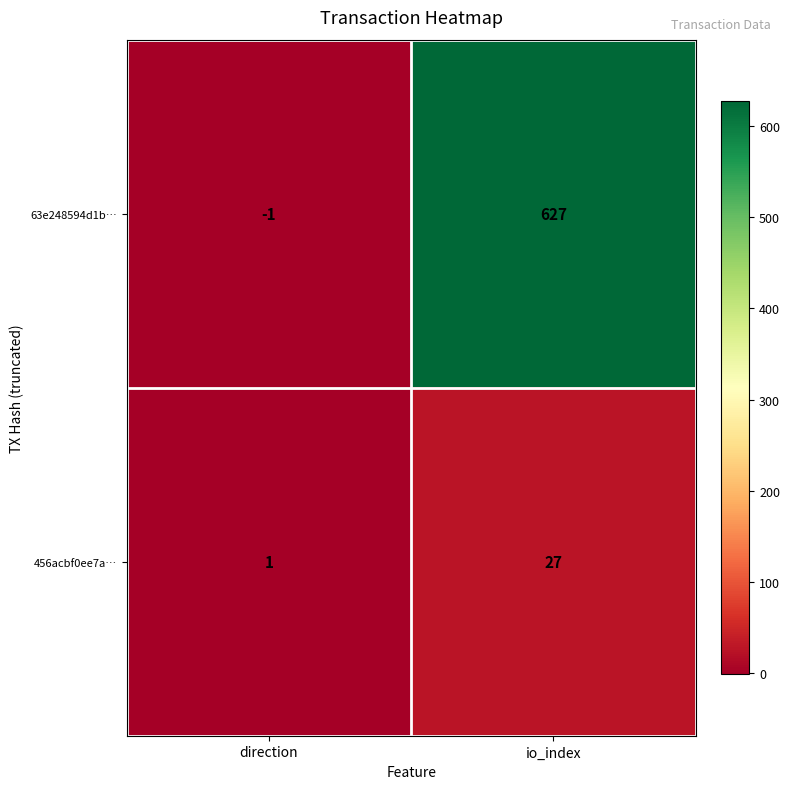

Which category has the lowest value in the 456acbf0ee7a… series?

direction